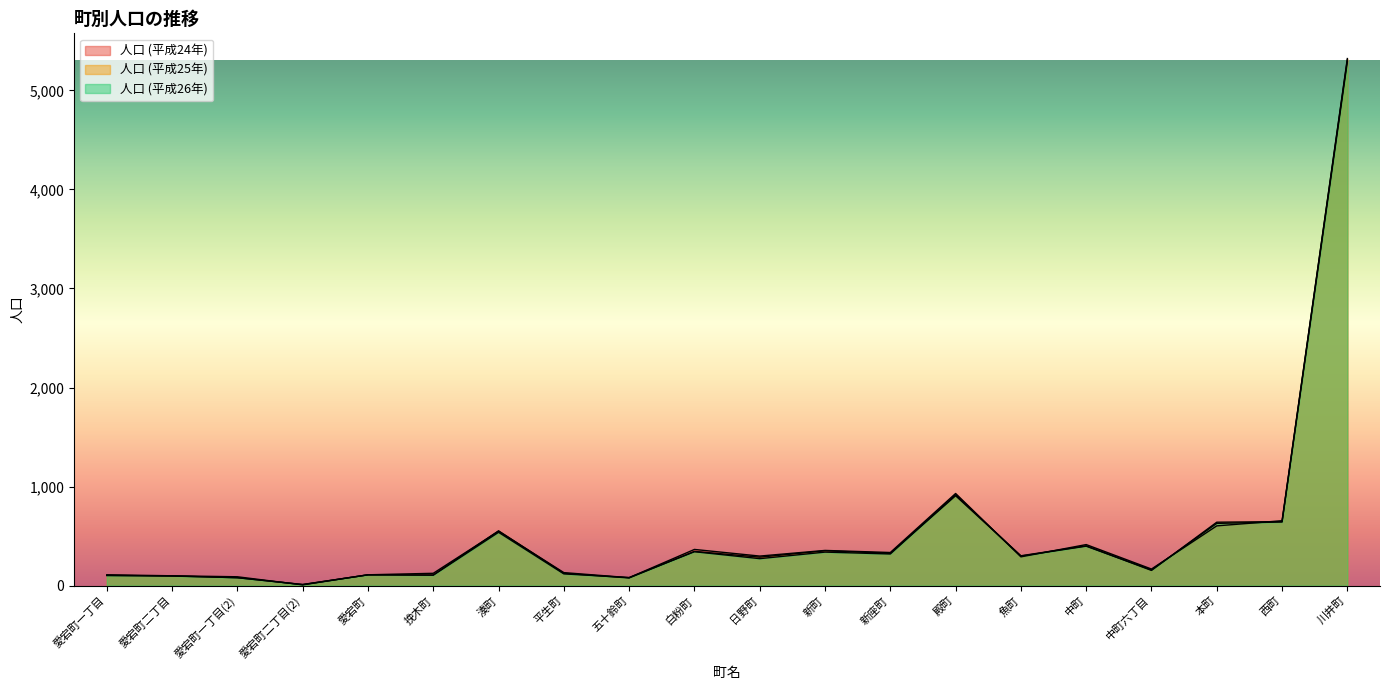

How many lines are shown in the chart?

3